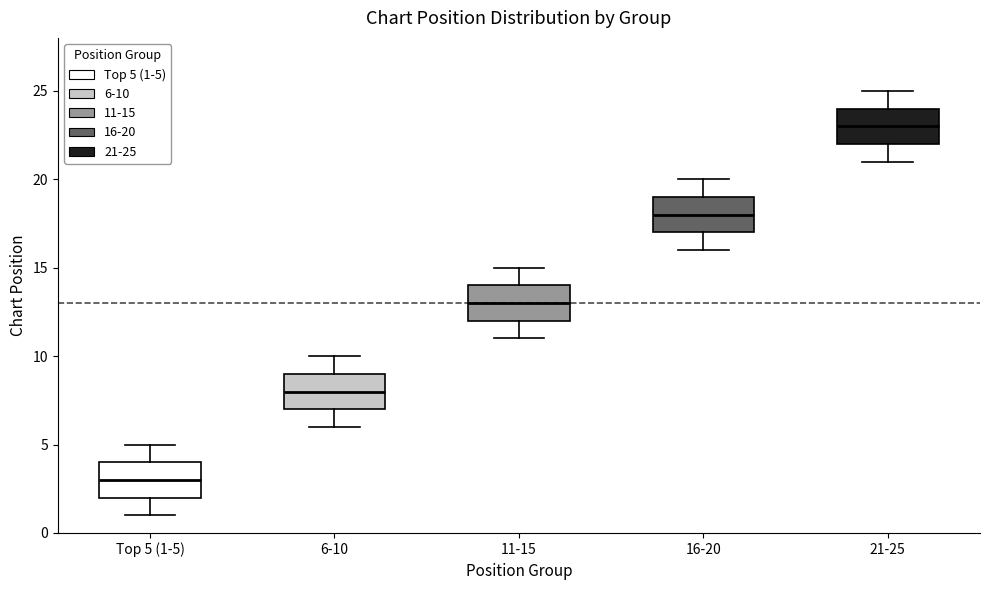

Reading left to right, read every box against the y-axis: the position of its median line, the range the box covers, and the ends of its whiskers. The values are not printed on the chart, so give them approximately, as read against the axis.

Top 5 (1-5): median 3, box 2 to 4, whiskers 1 to 5
6-10: median 8, box 7 to 9, whiskers 6 to 10
11-15: median 13, box 12 to 14, whiskers 11 to 15
16-20: median 18, box 17 to 19, whiskers 16 to 20
21-25: median 23, box 22 to 24, whiskers 21 to 25